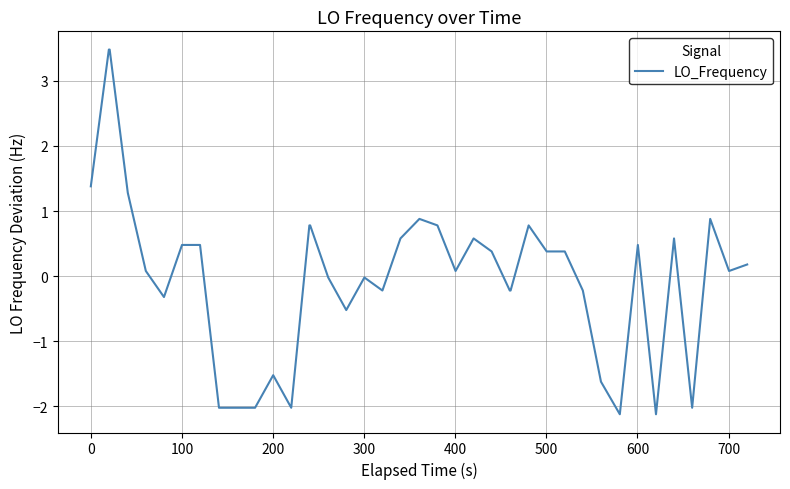

What is the maximum value shown in the chart?

3.5